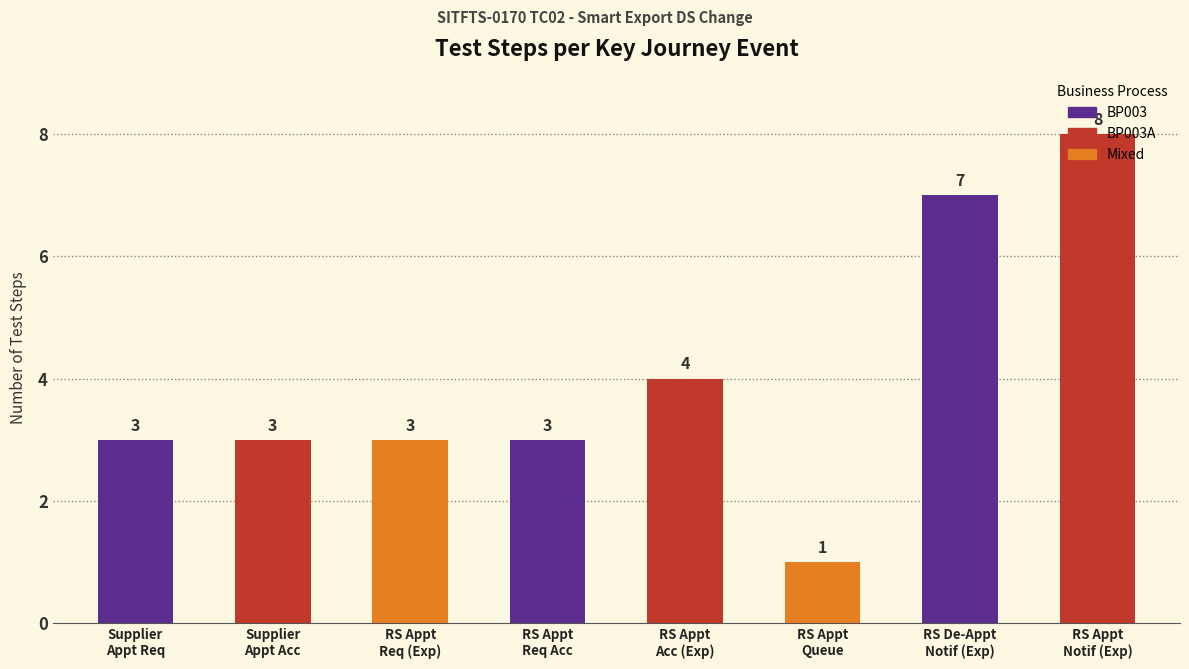

Count the values in the range 3 to 7.

6